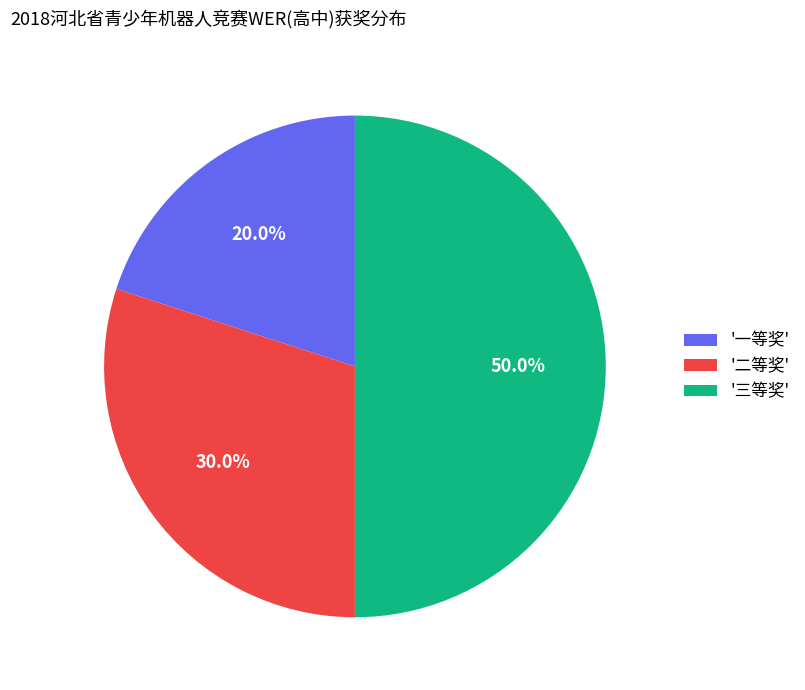

Do '三等奖' and '二等奖' together represent more than half of the pie?

Yes